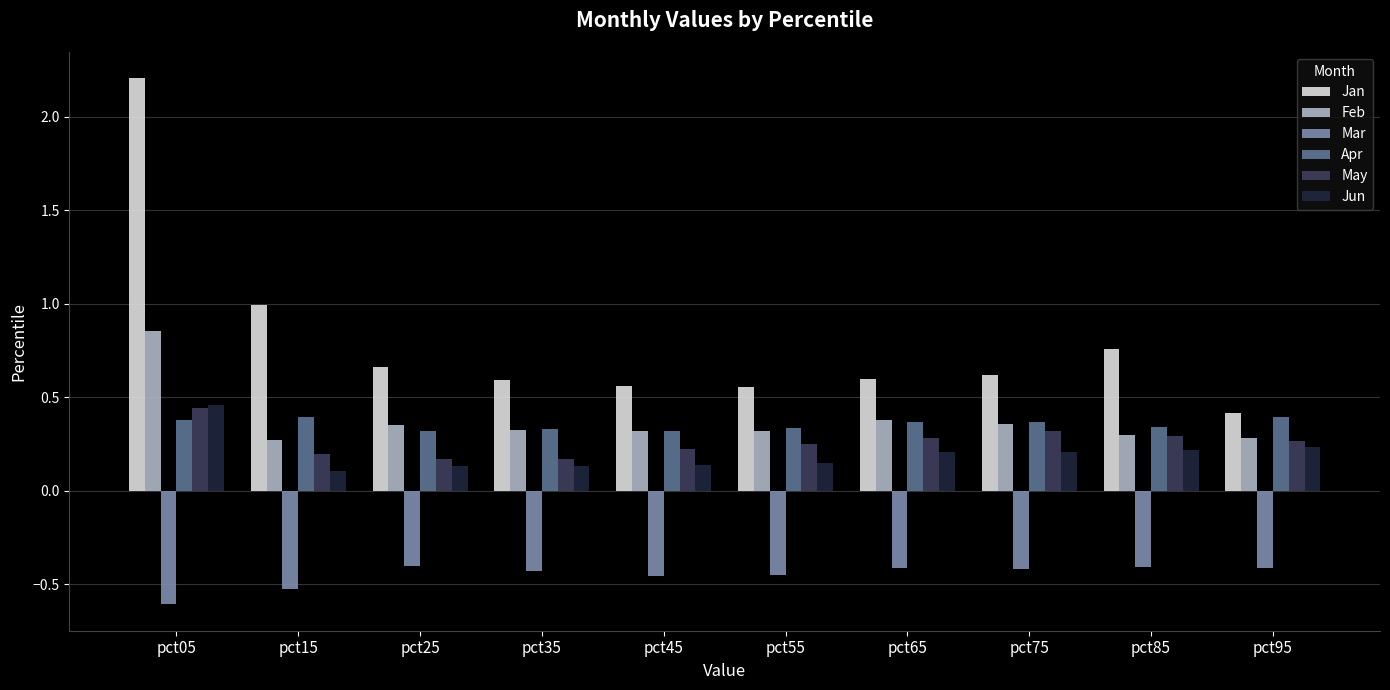

Which series has the largest total across all categories?

Jan